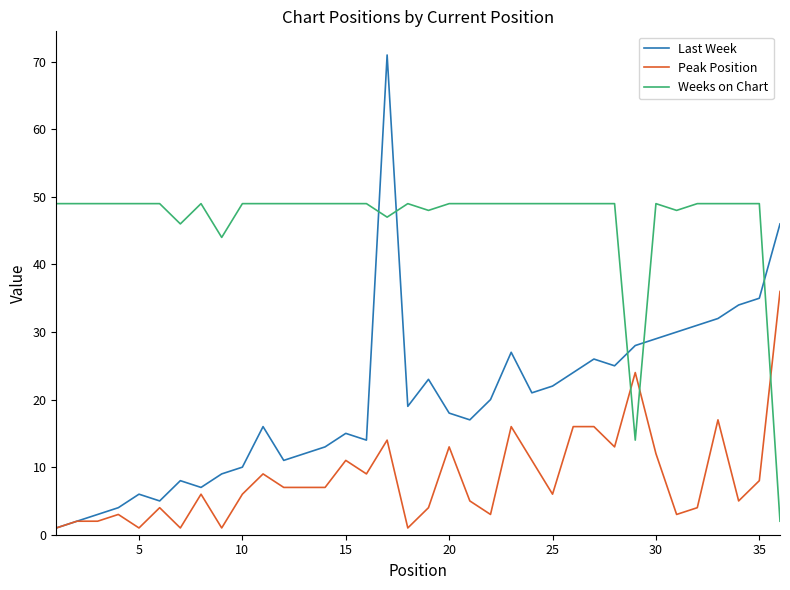

List the series in order of their peak value, lowest first.

Peak Position, Weeks on Chart, Last Week